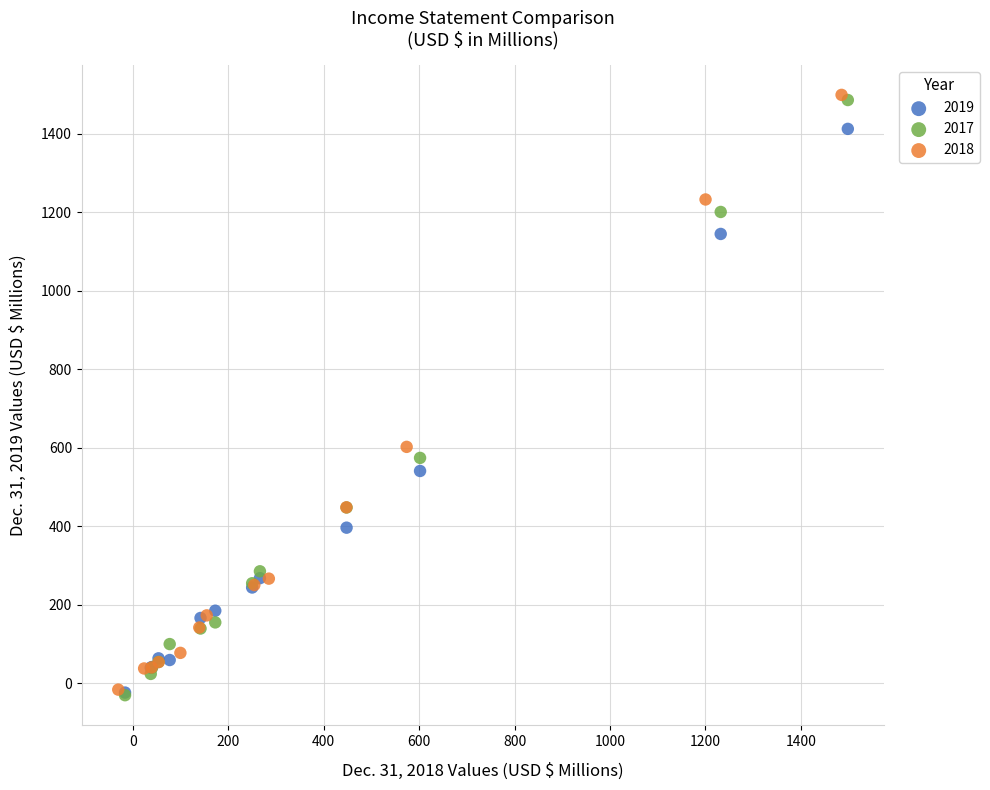

What are all the series names shown in the legend?

2019, 2017, 2018